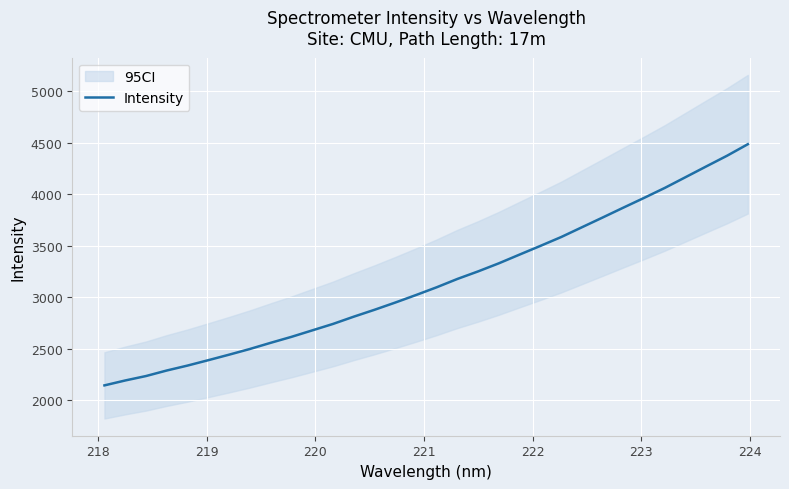

What is the lowest value of the Intensity series?

2145.8